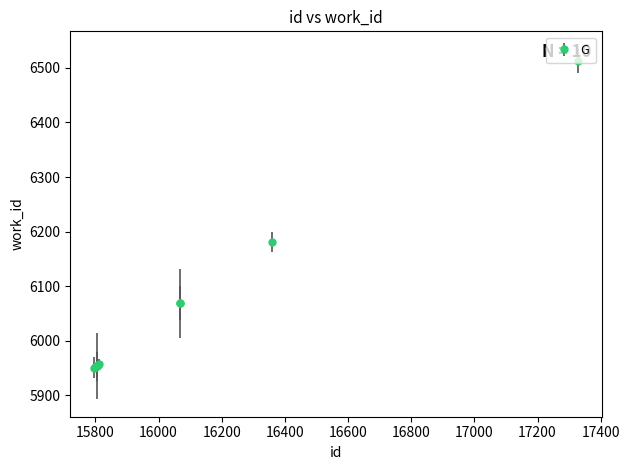

What is the average value?

6055